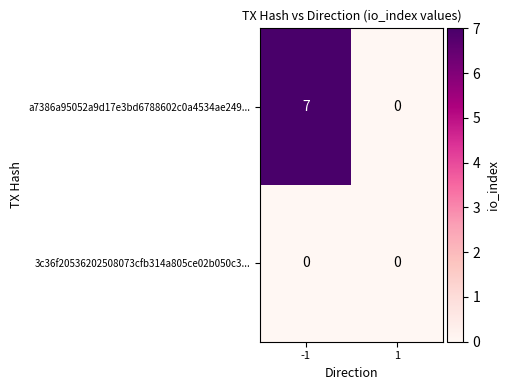

What is the maximum value shown in the chart?

7